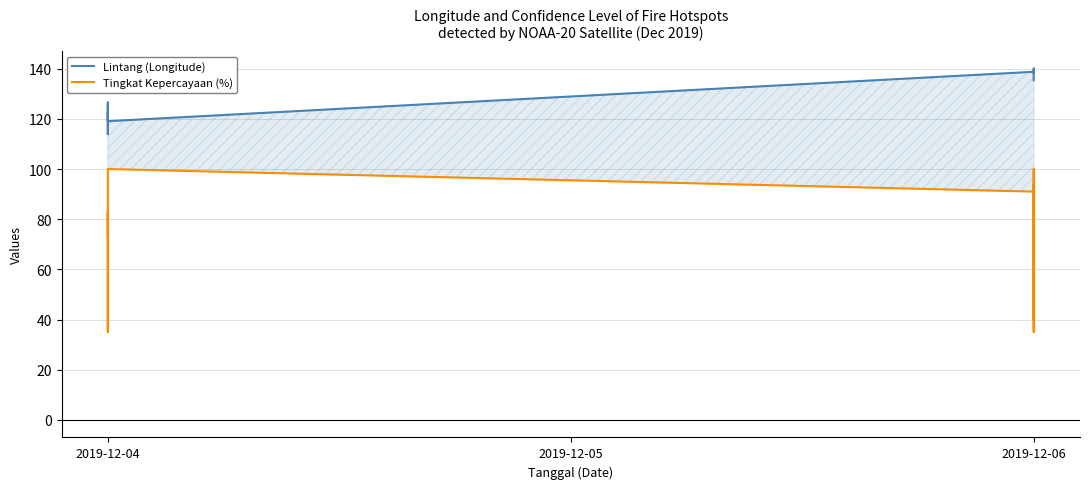

True or false: Lintang (Longitude) and Tingkat Kepercayaan (%) cross at least once.

False